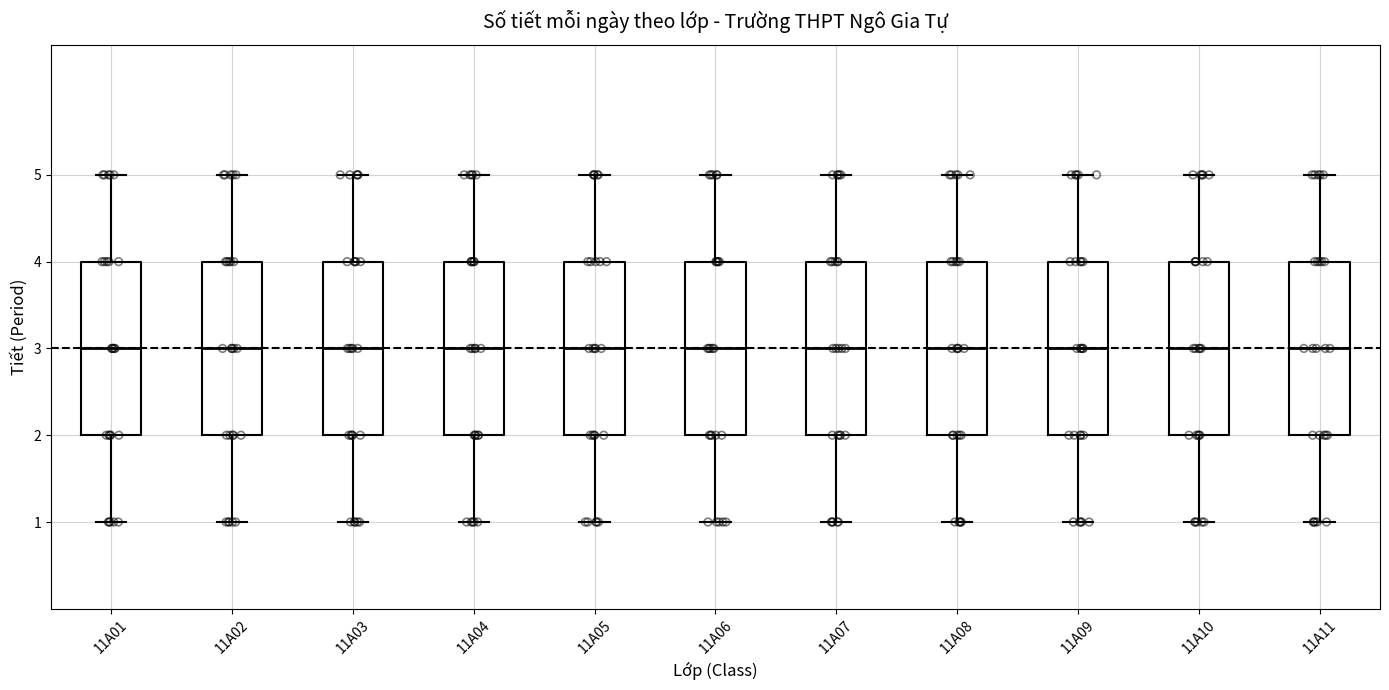

Reading left to right, read every box against the y-axis: the position of its median line, the range the box covers, and the ends of its whiskers. The values are not printed on the chart, so give them approximately, as read against the axis.

11A01: median 3, box 2 to 4, whiskers 1 to 5
11A02: median 3, box 2 to 4, whiskers 1 to 5
11A03: median 3, box 2 to 4, whiskers 1 to 5
11A04: median 3, box 2 to 4, whiskers 1 to 5
11A05: median 3, box 2 to 4, whiskers 1 to 5
11A06: median 3, box 2 to 4, whiskers 1 to 5
11A07: median 3, box 2 to 4, whiskers 1 to 5
11A08: median 3, box 2 to 4, whiskers 1 to 5
11A09: median 3, box 2 to 4, whiskers 1 to 5
11A10: median 3, box 2 to 4, whiskers 1 to 5
11A11: median 3, box 2 to 4, whiskers 1 to 5